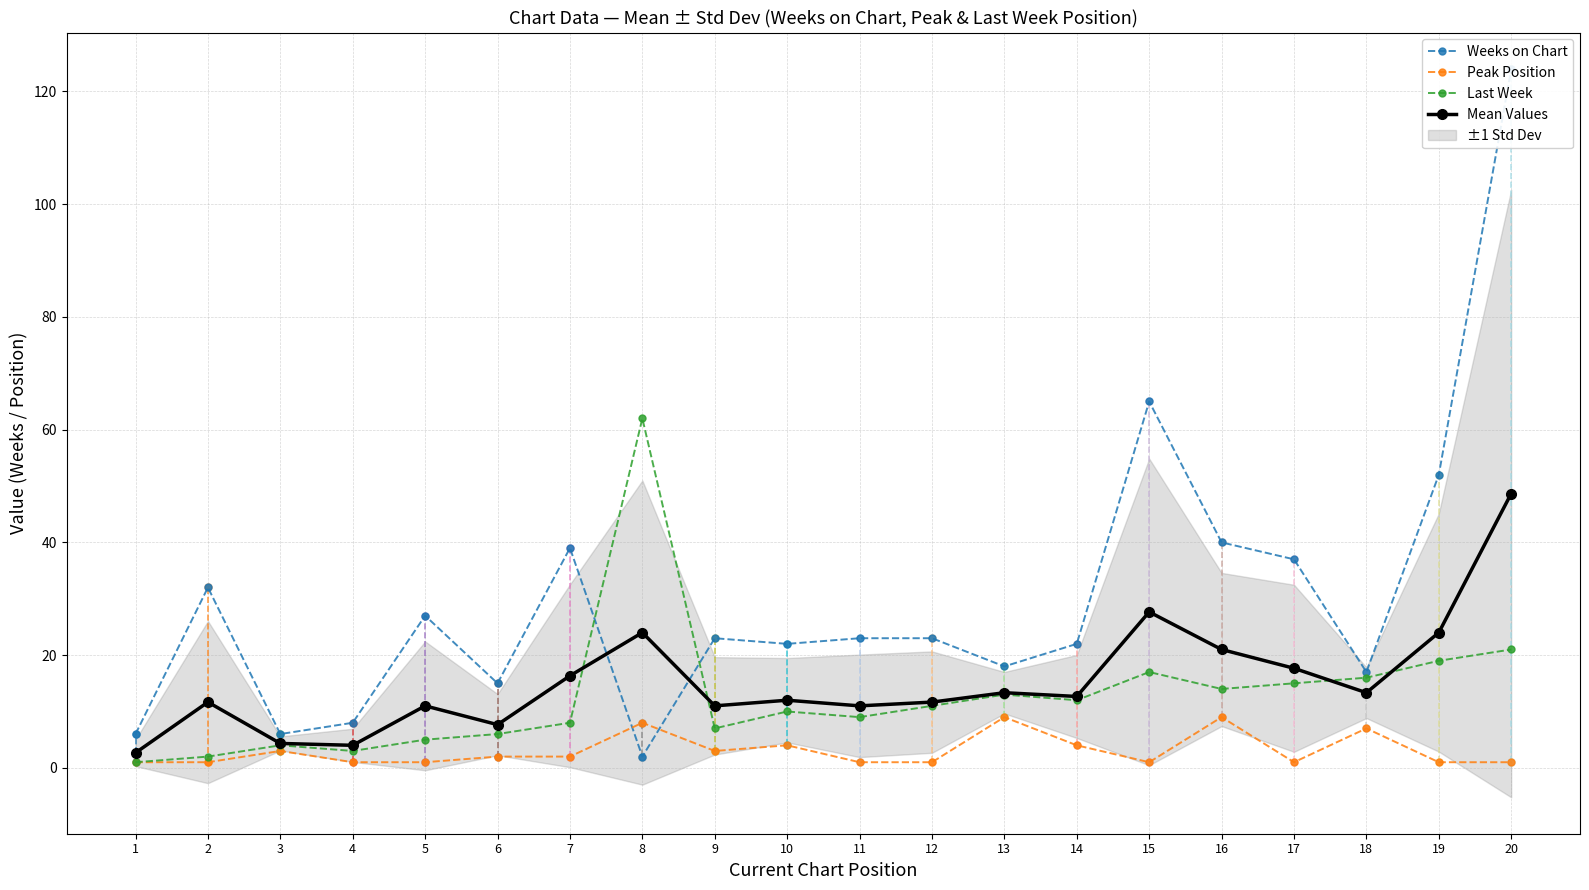

True or false: Peak Position and Last Week cross at least once.

False